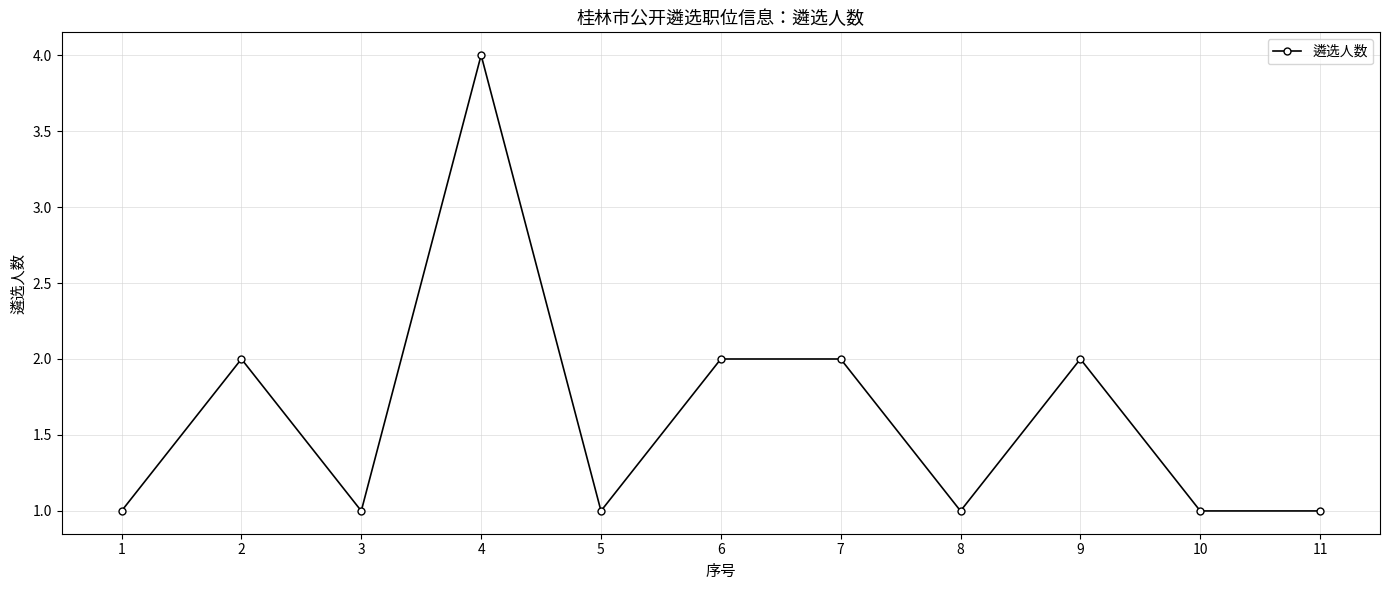

Read the value at 3.

1